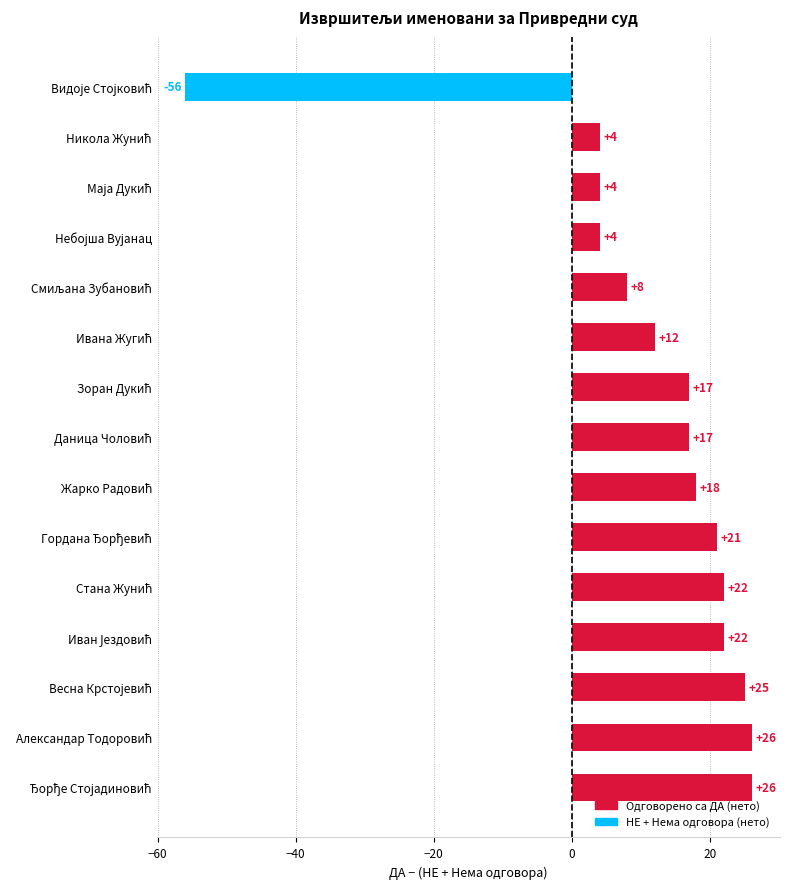

What is the difference between the maximum and second lowest values?

22